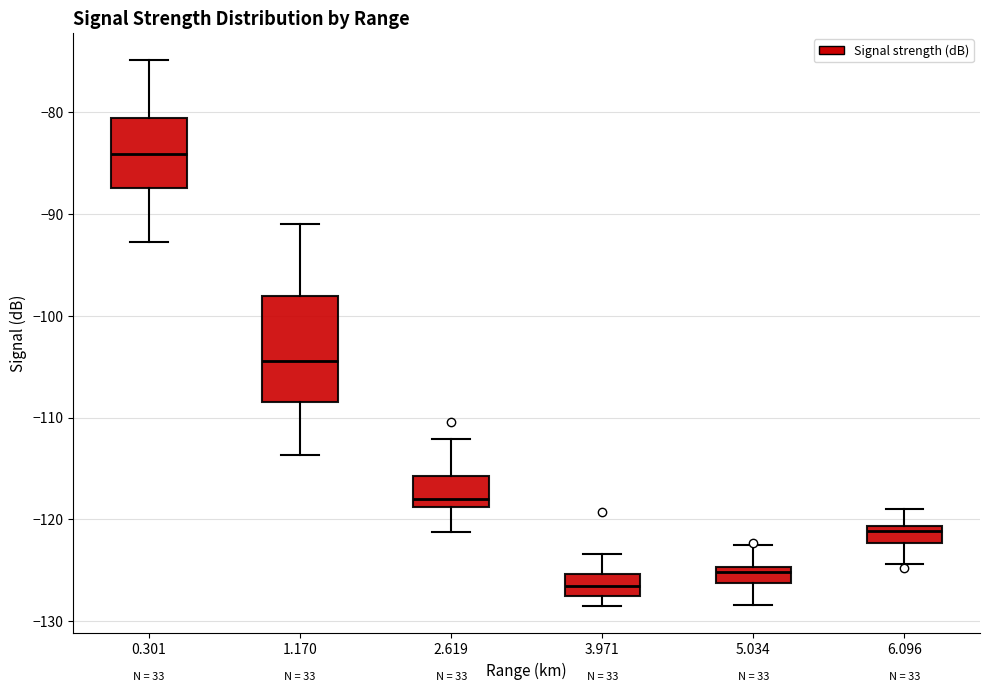

Where is the lower edge of the box at x = 1.170 on the y-axis? The values are not printed on the chart, so give them approximately, as read against the axis.

-108